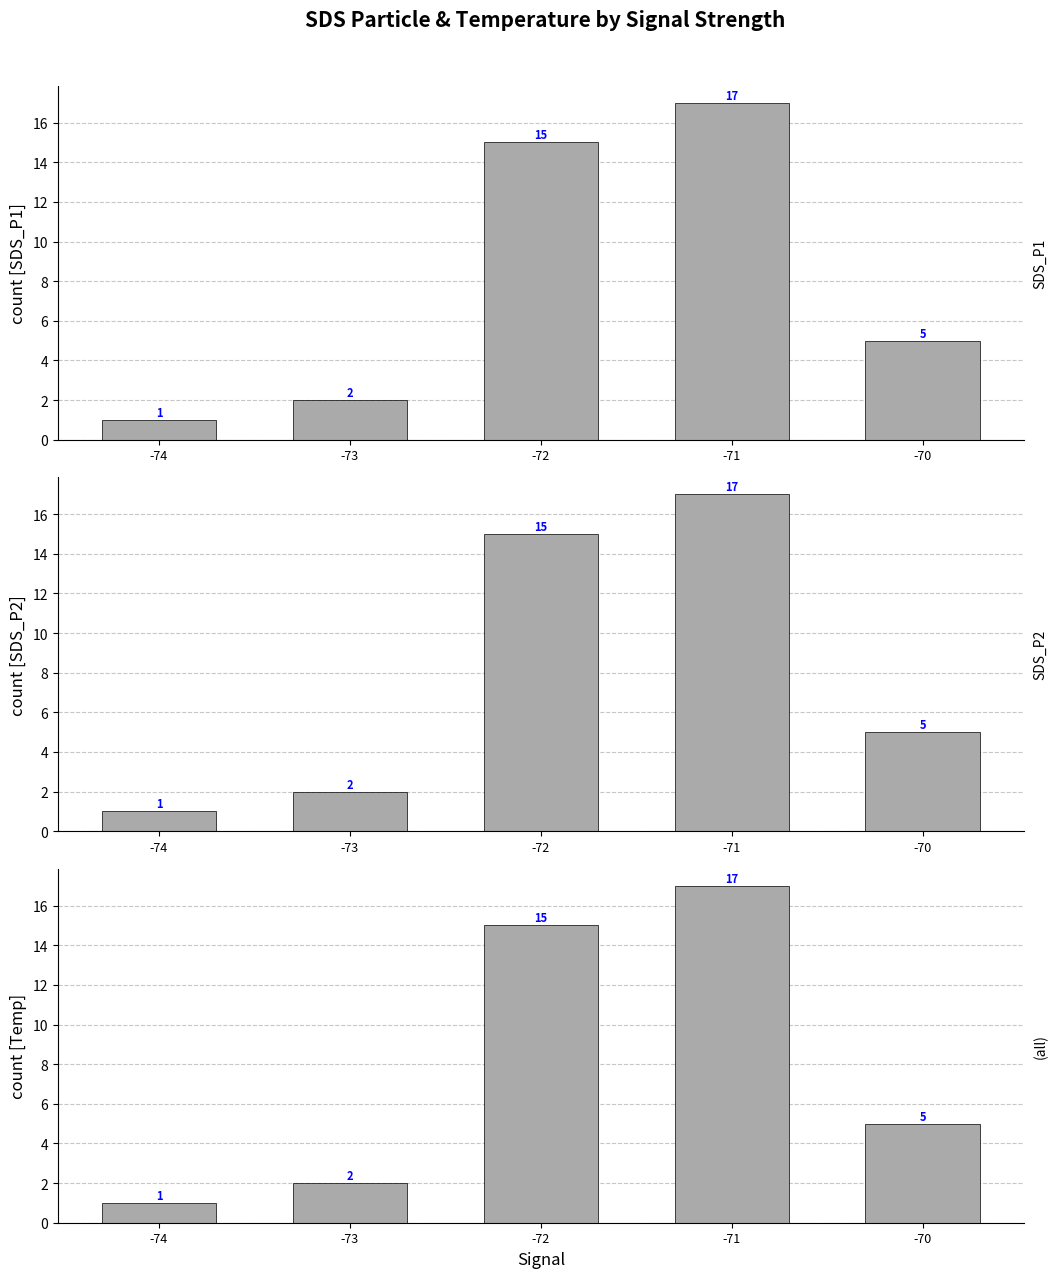

How many bars are there in total?

15